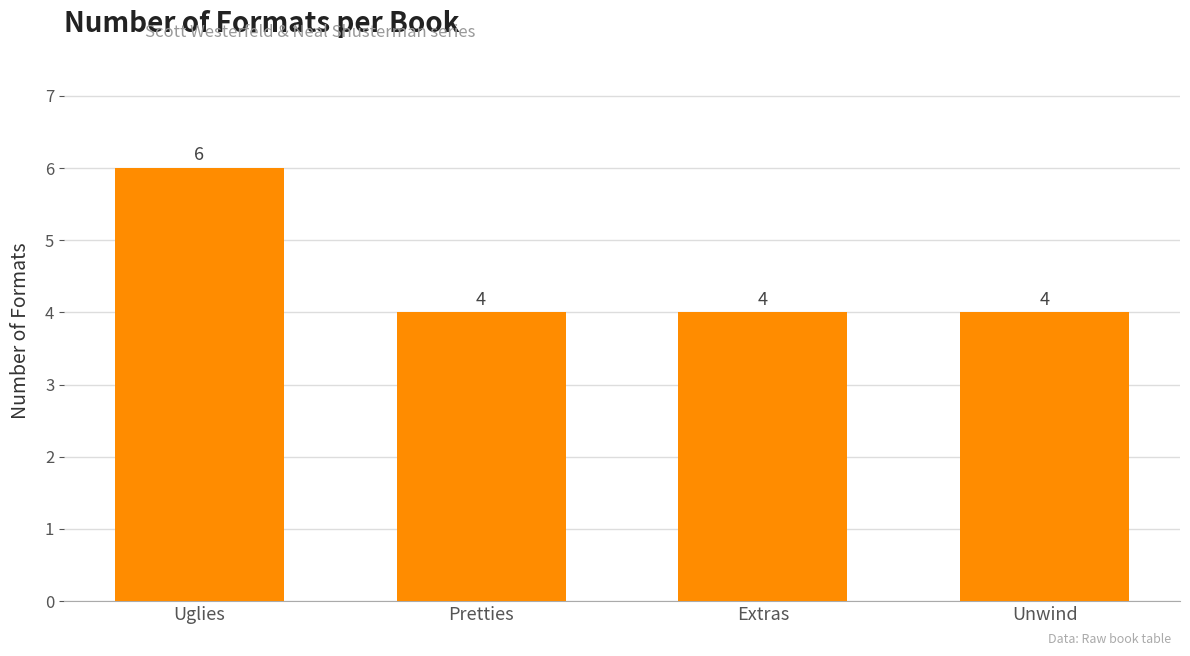

What is the label of the 3rd bar from the left?

Extras